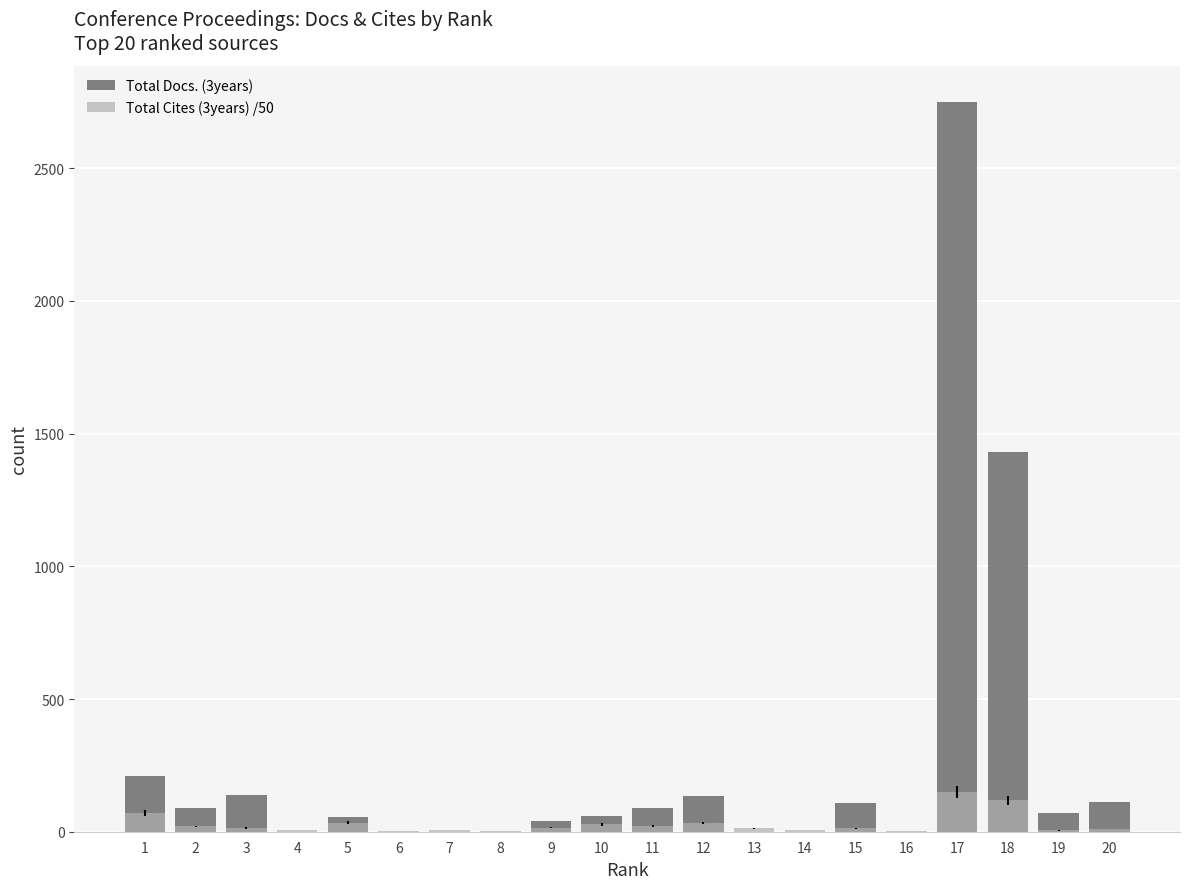

Are the bars horizontal?

No